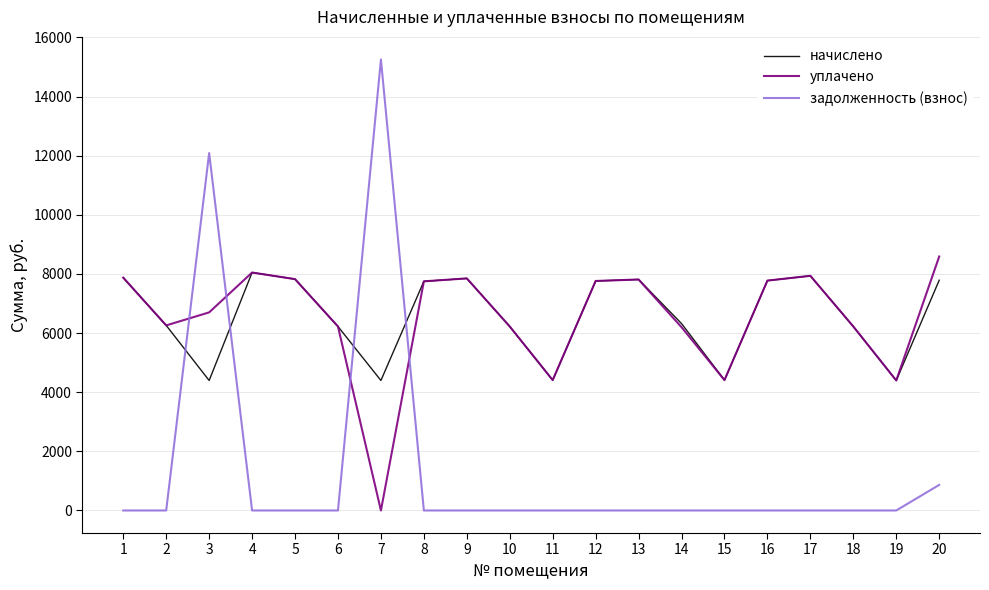

The уплачено series shows 6259.7 at 2. True or false?

True